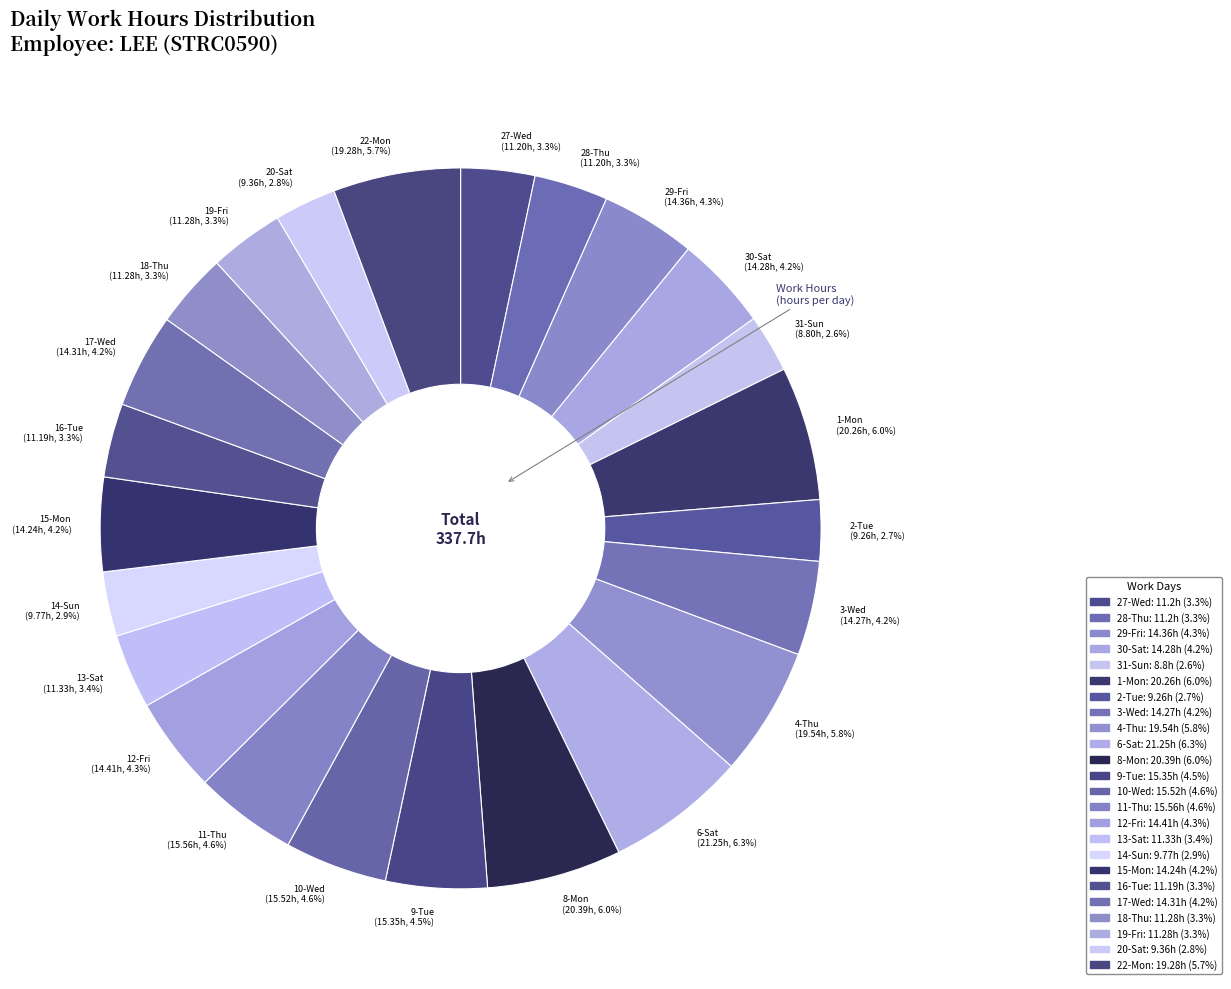

Combined, what portion of the pie is 15-Mon and 28-Thu?

7.5%